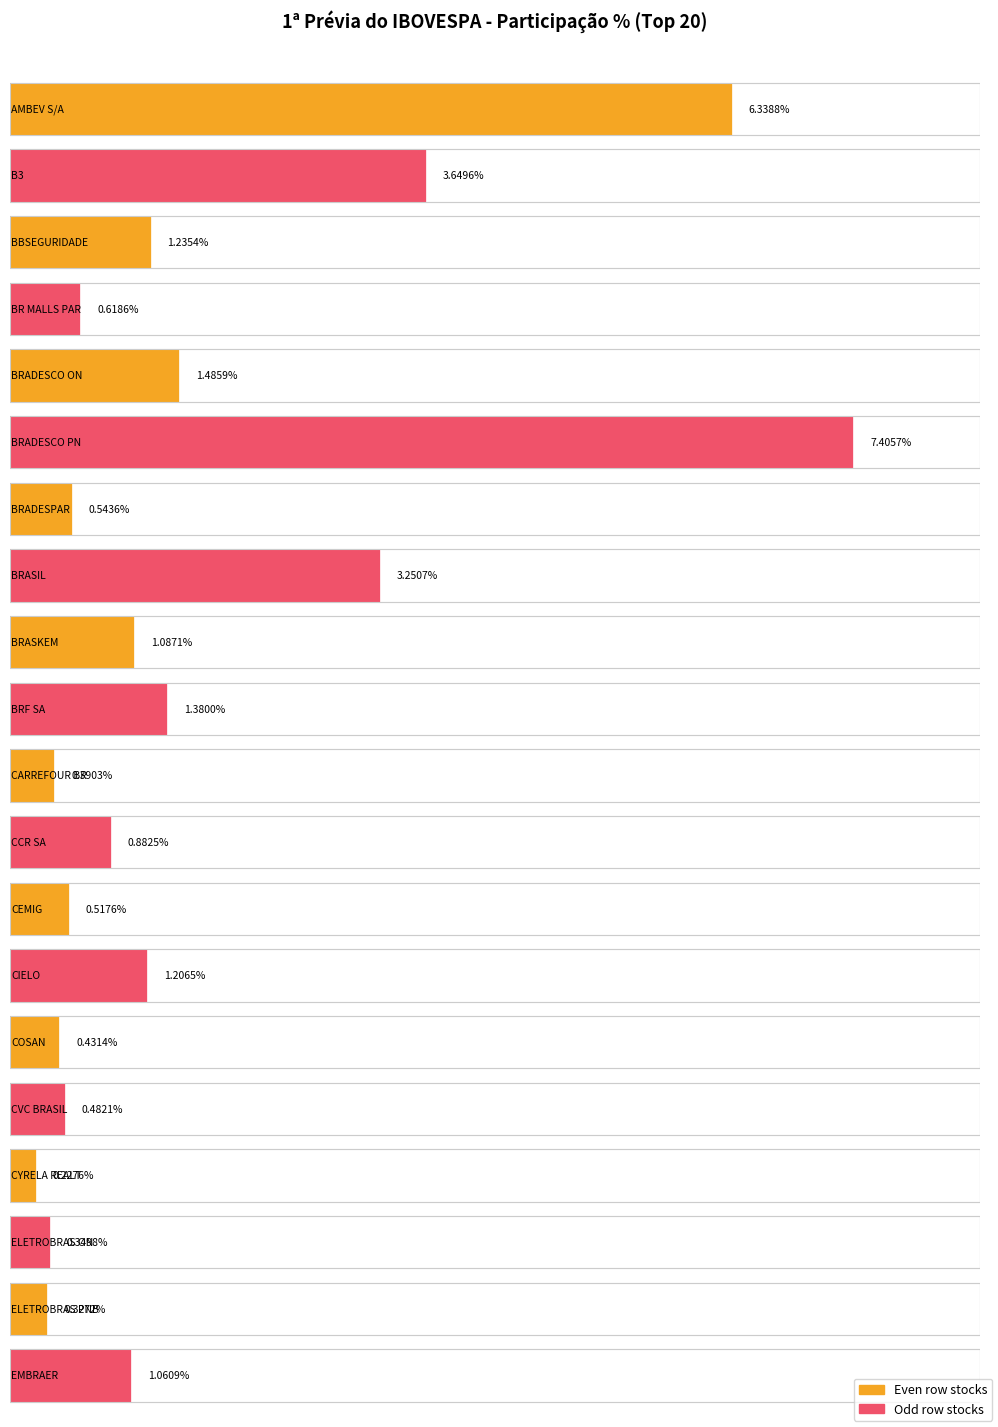

What is the label of the 19th bar from the right?

B3